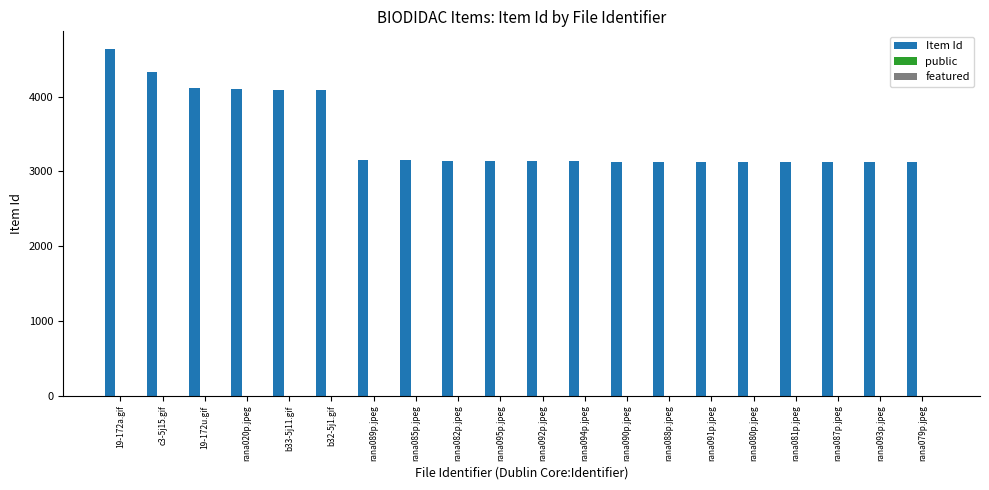

Between c3-5j15.gif and rana089p.jpeg, which series saw the biggest shift?

Item Id